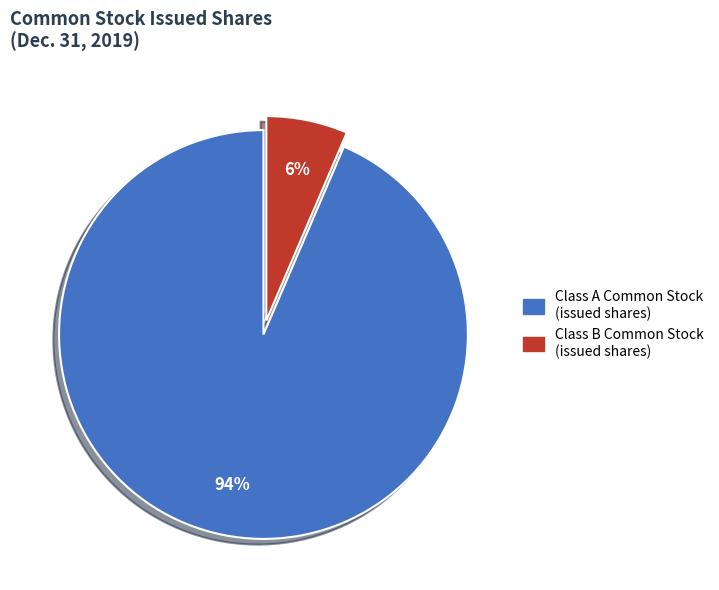

Which category accounts for the majority?

Class A Common Stock (issued shares)